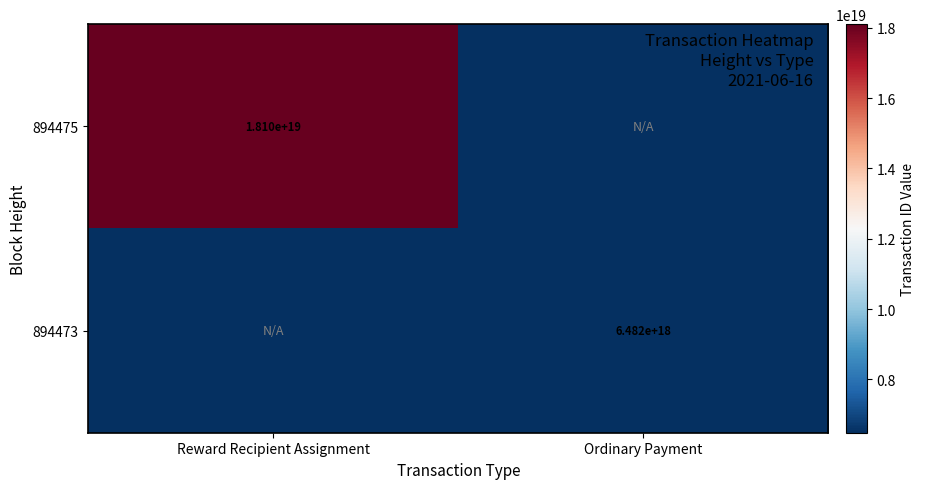

The 894473 series shows 6482000000000000000 at Ordinary Payment. True or false?

True